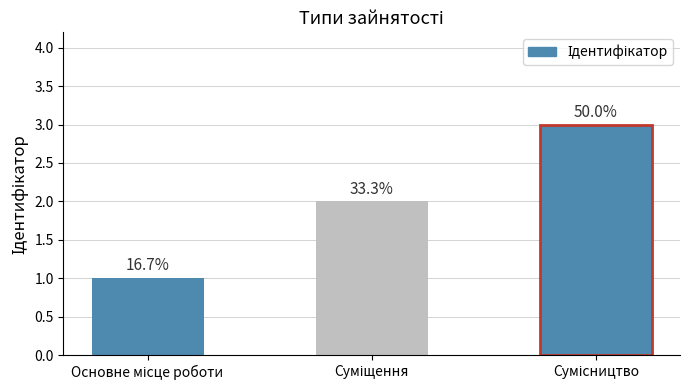

At which label does the data first exceed 2?

Сумісництво